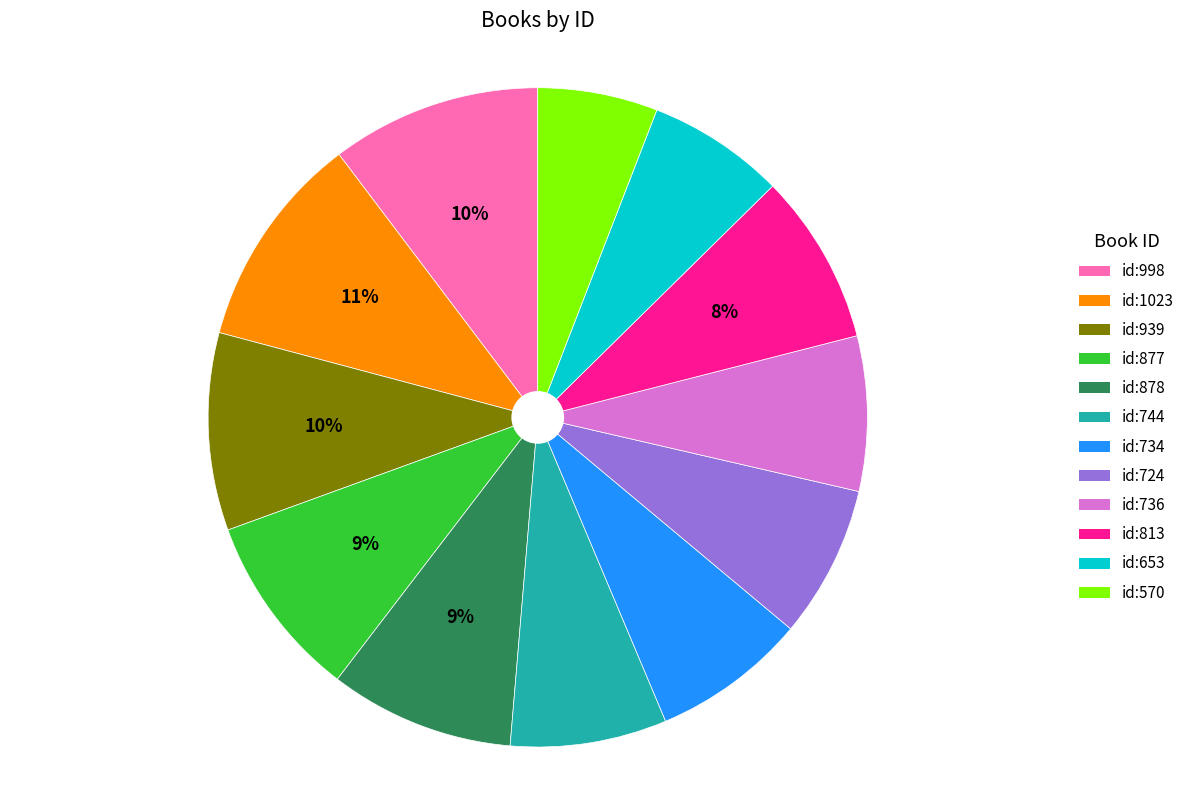

True or false: id:939 accounts for 15% of the total.

False